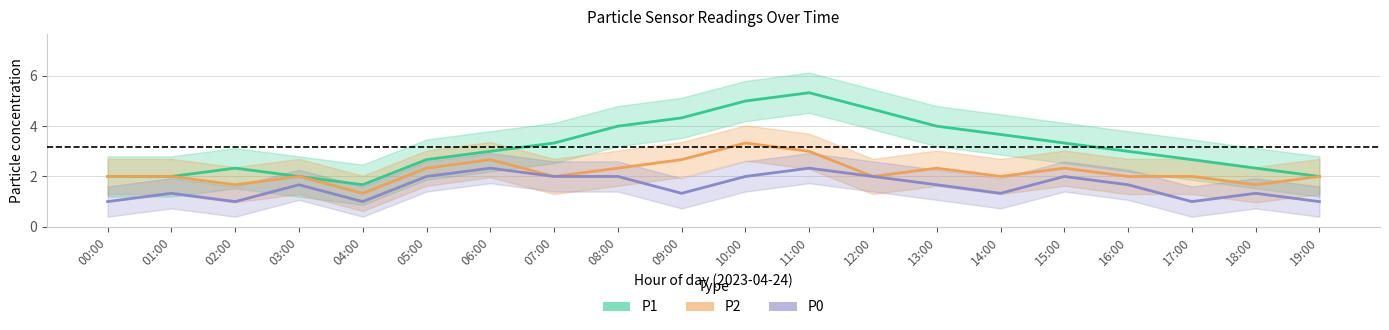

What position from the right is 02:00?

18